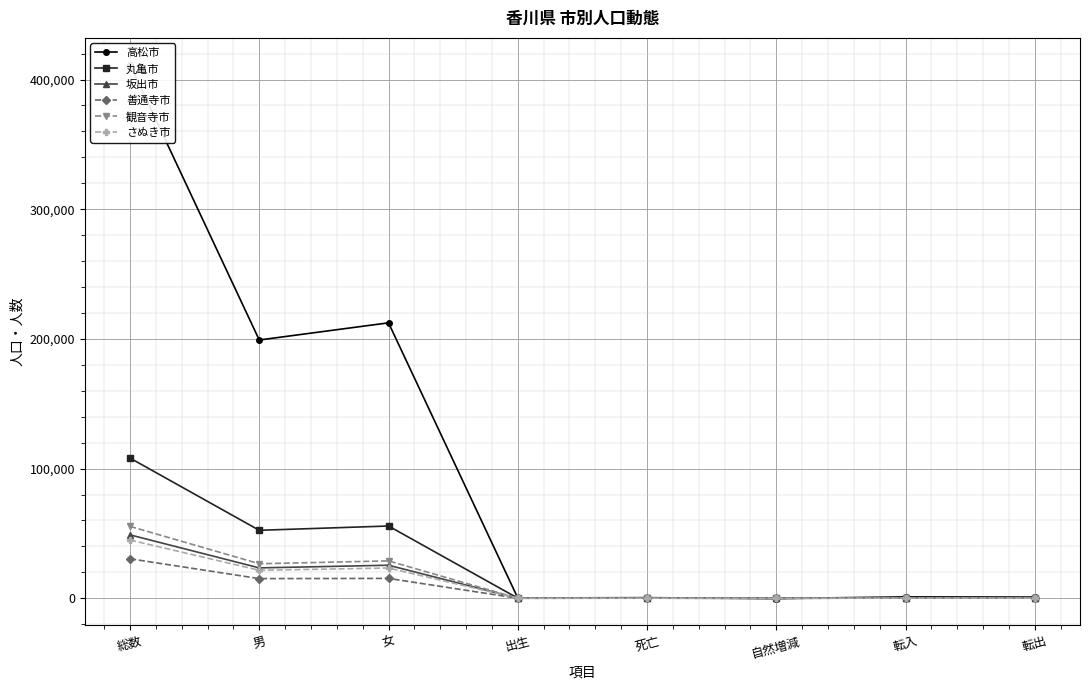

Which category has the lowest value in the さぬき市 series?

自然増減